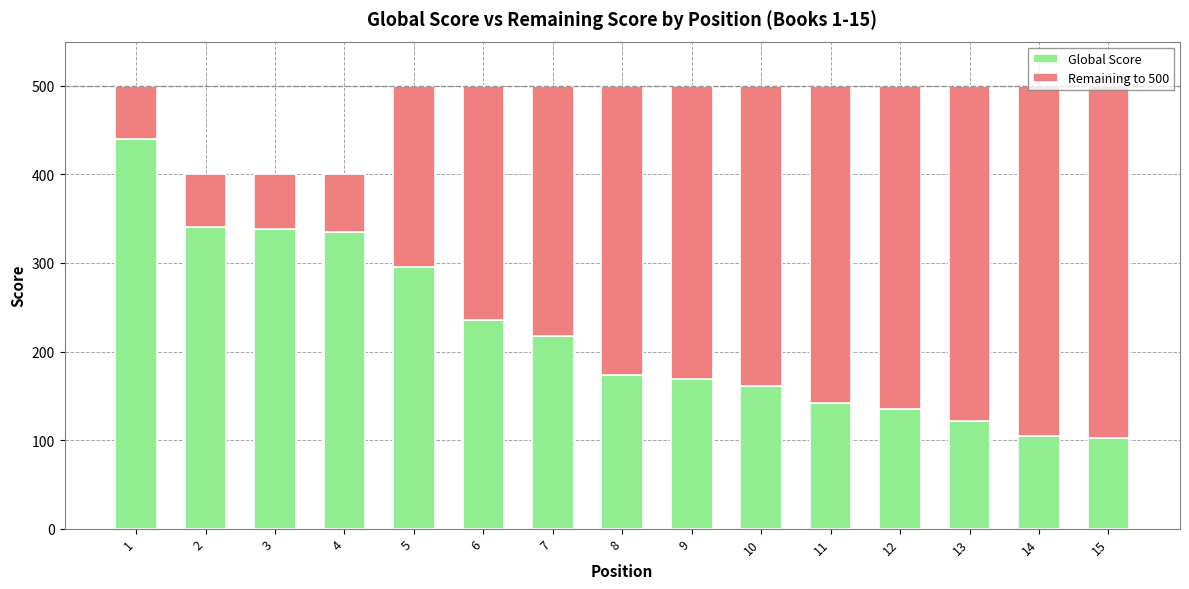

What is the difference between the second highest and second lowest values in the Global Score series?

236